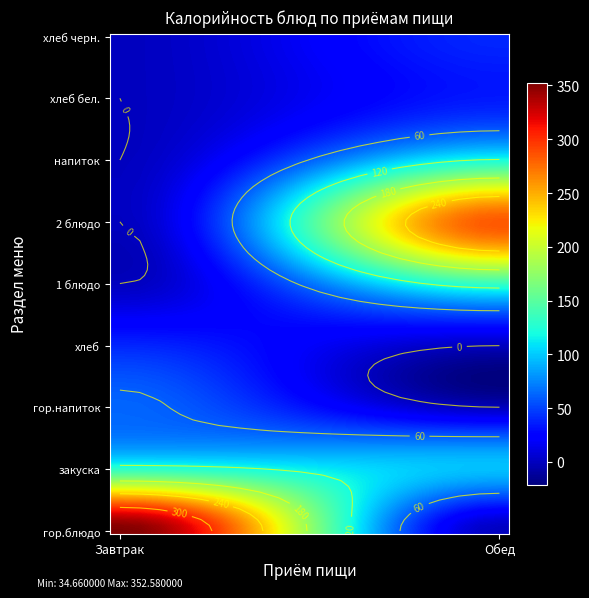

How many values in the Завтрак series exceed 0?

4